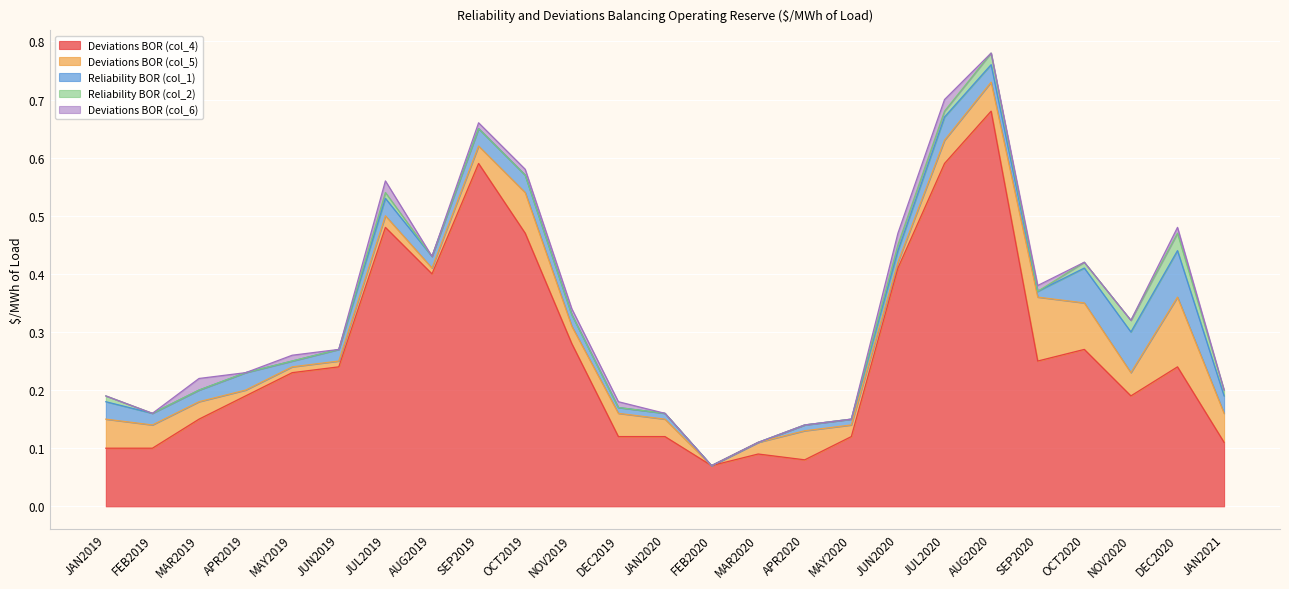

How many interior local valleys does the Reliability BOR (col_2) series have?

1